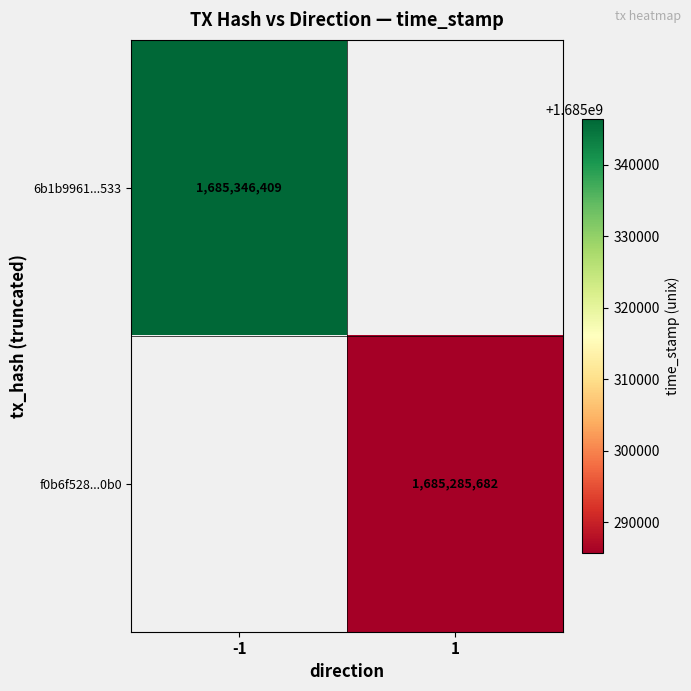

Is it true that 6b1b9961...533 equals 1685346409 at -1?

True